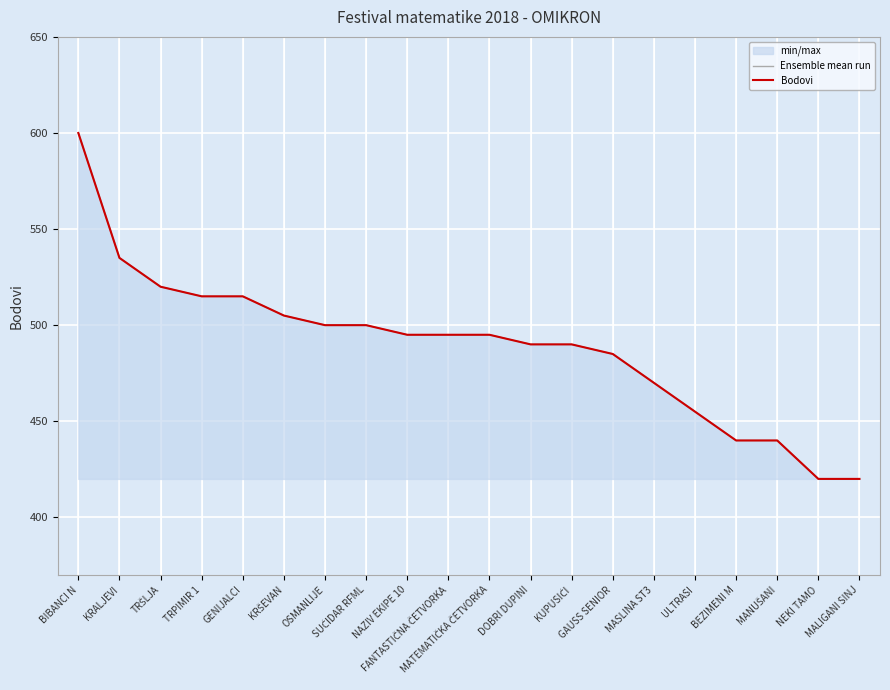

What is the smallest value displayed?

420